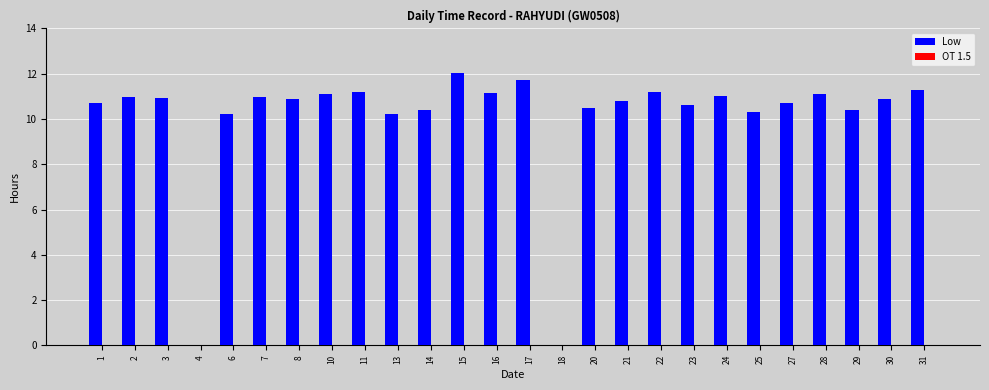

At which category does the chart reach its peak across all series?

15